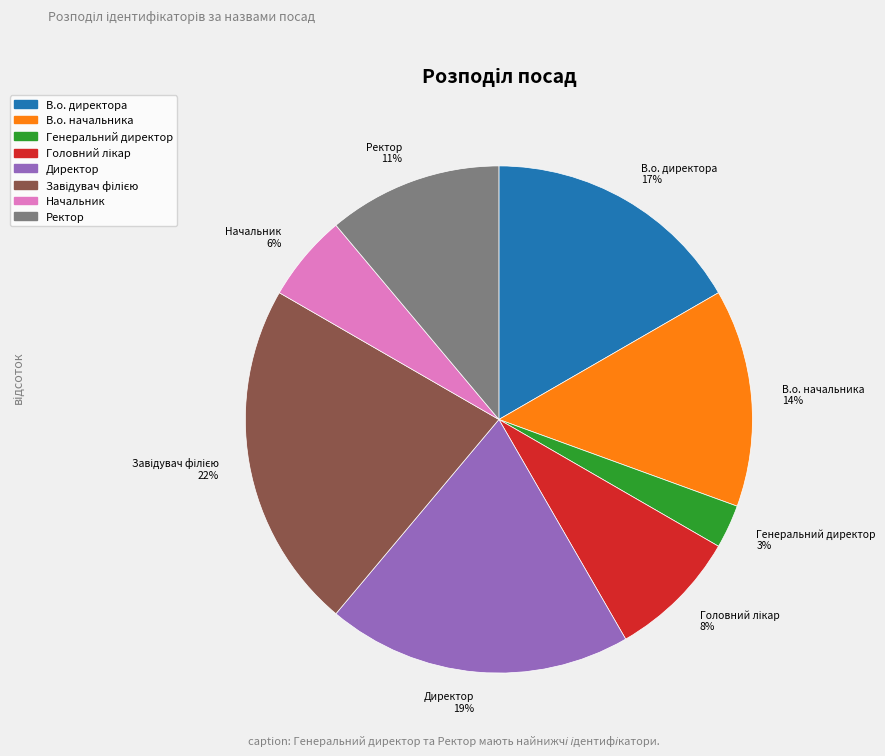

What percentage is the В.о. директора slice, to the nearest percent?

17%